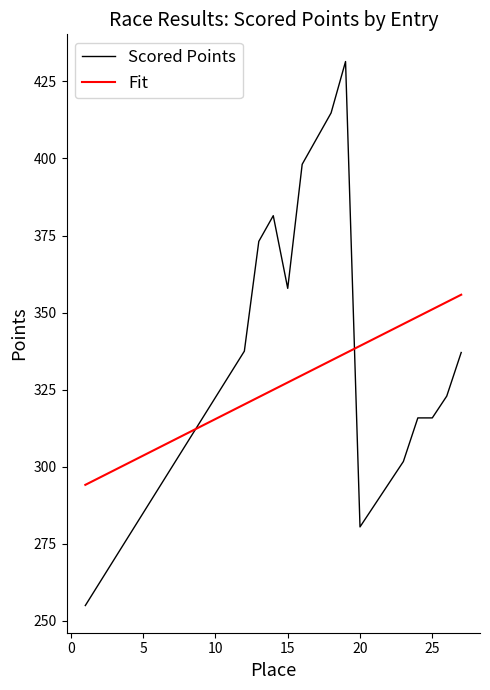

List the series in order of their peak value, lowest first.

Fit, Scored Points